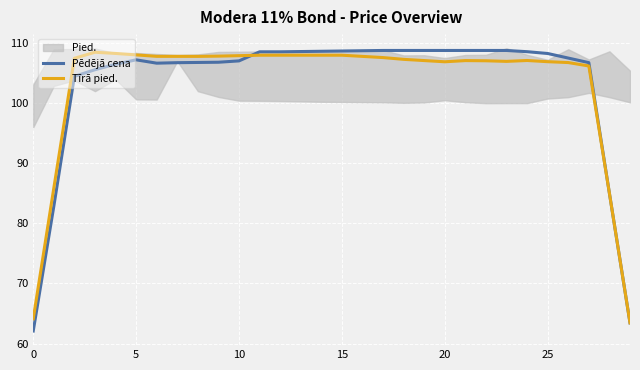

How many interior local valleys does the Pēdējā cena series have?

1